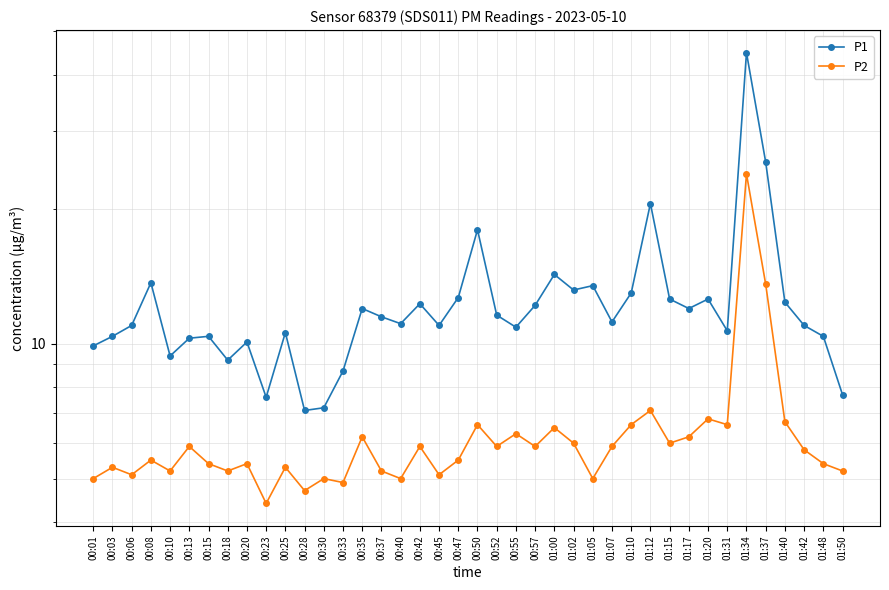

What are all the series names shown in the legend?

P1, P2